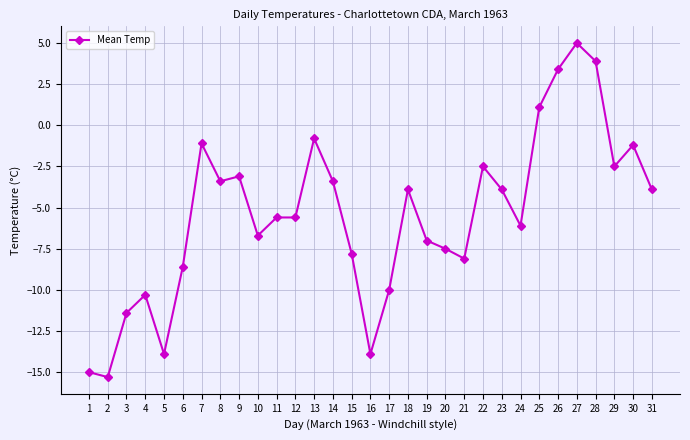

What is the sum of all values?

-169.1